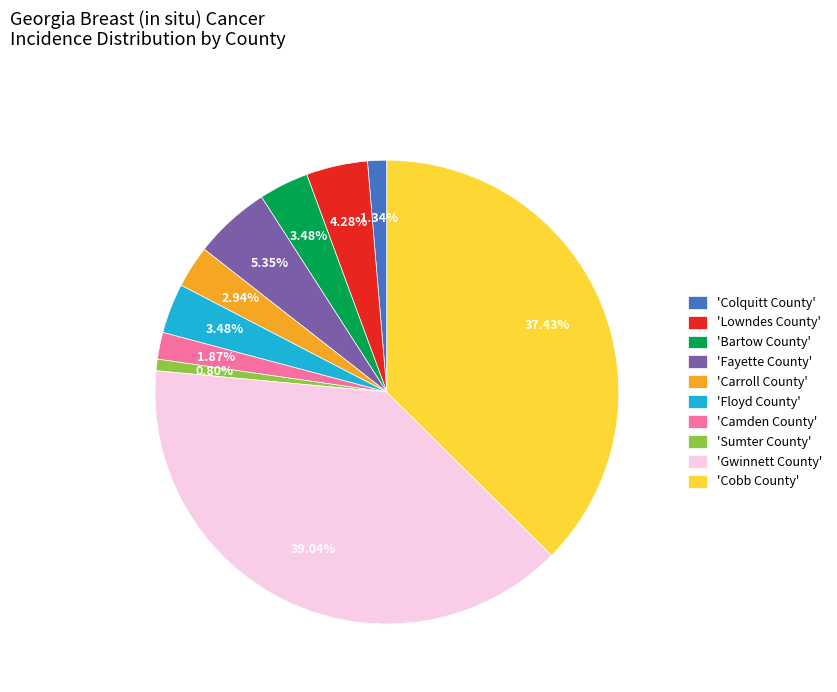

Do 'Cobb County' and 'Sumter County' together represent more than half of the pie?

No